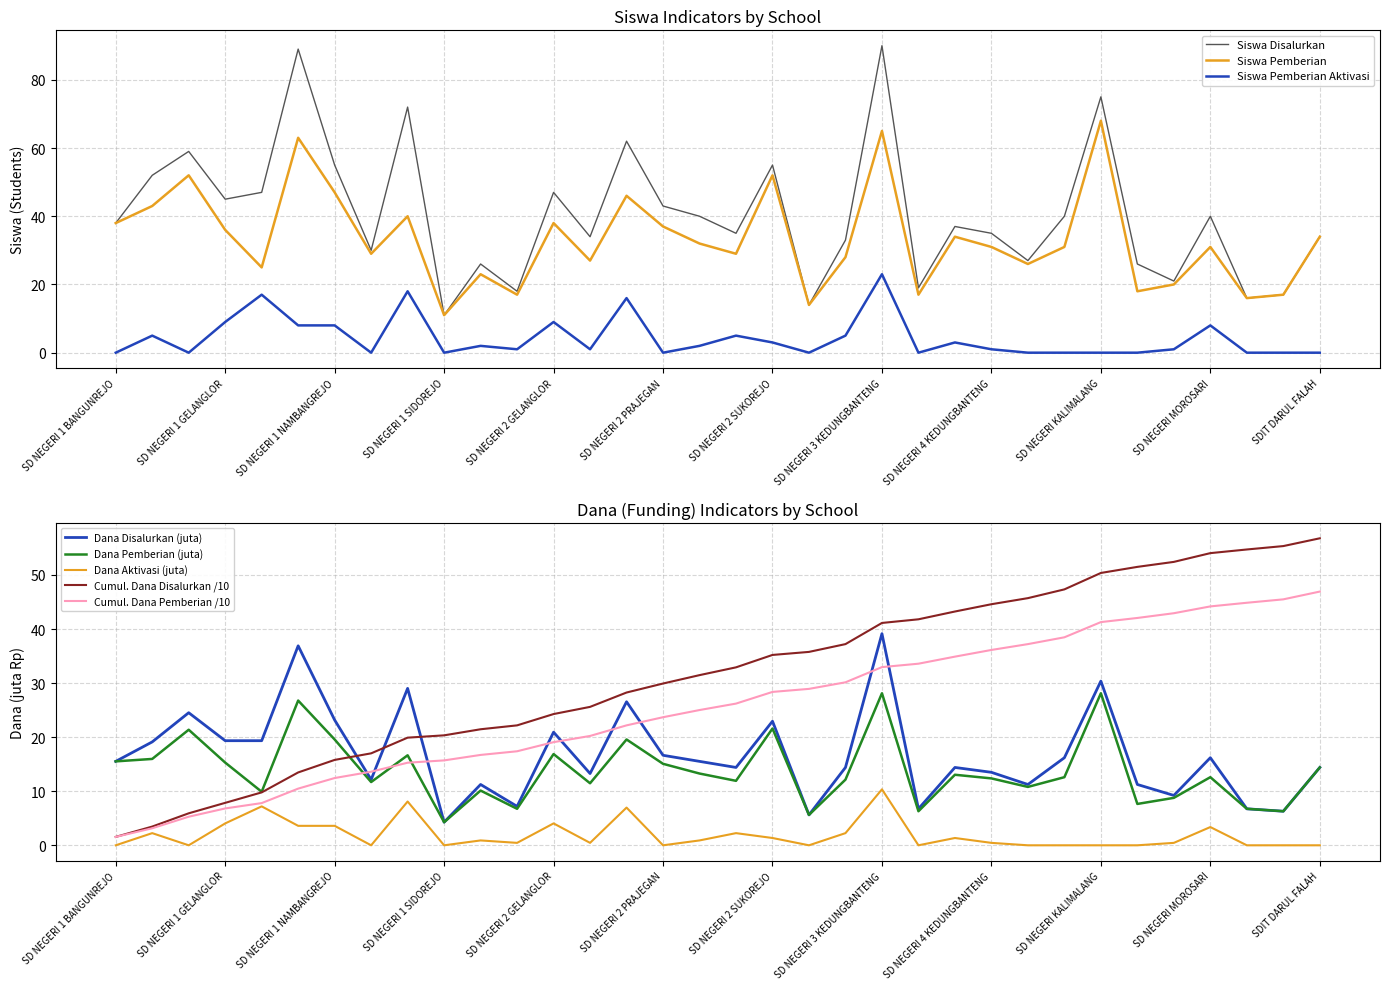

The Siswa Disalurkan series shows 40.0 at SD NEGERI 2 SERANGAN. True or false?

True